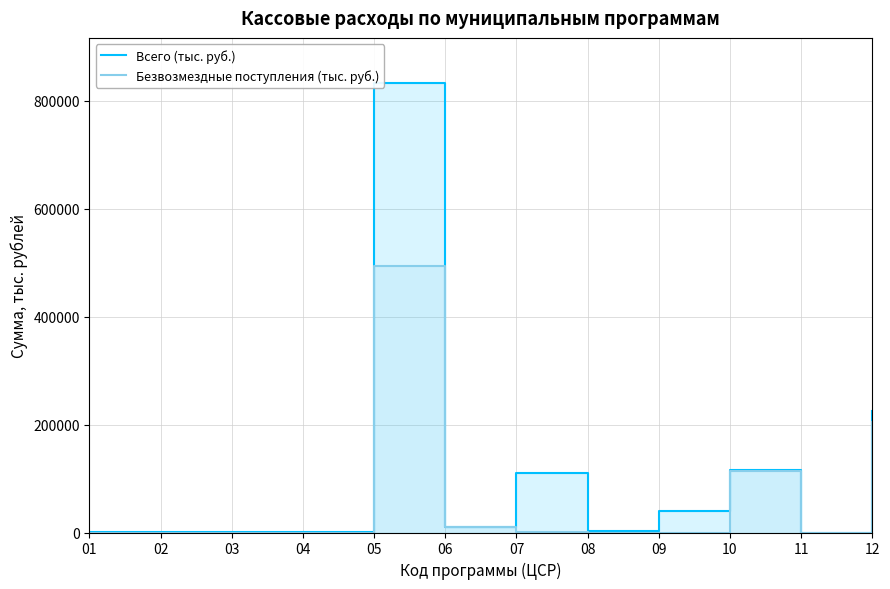

What is the sum of all Всего (тыс. руб.) values?

1338562.2